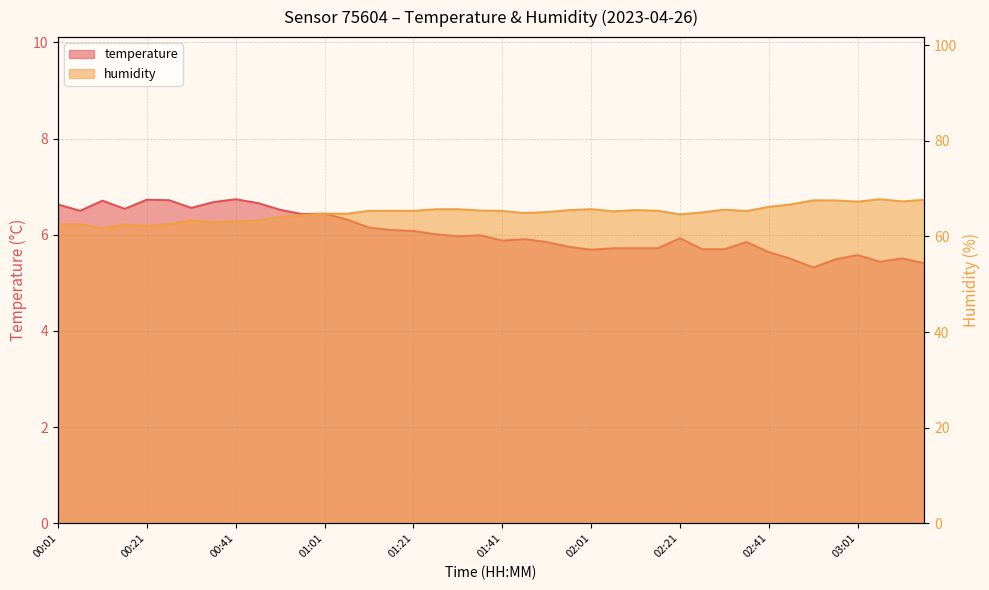

Where is the first local minimum for humidity?

00:11